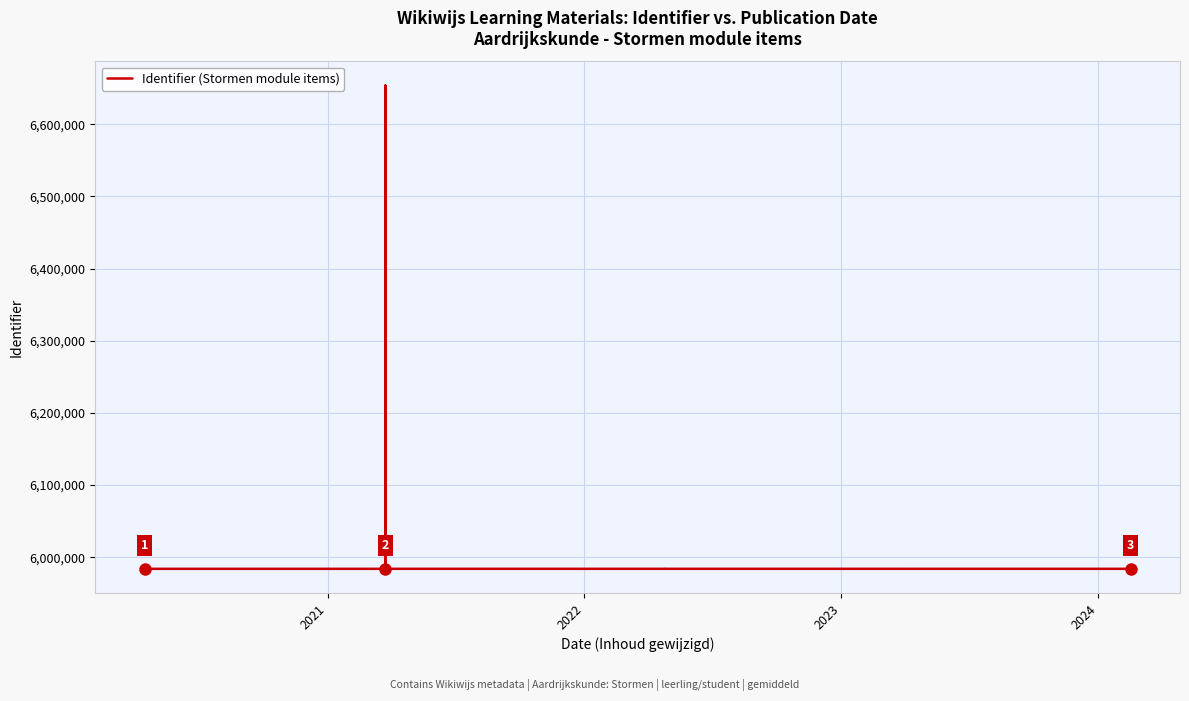

What is the minimum value shown in the chart?

5983964